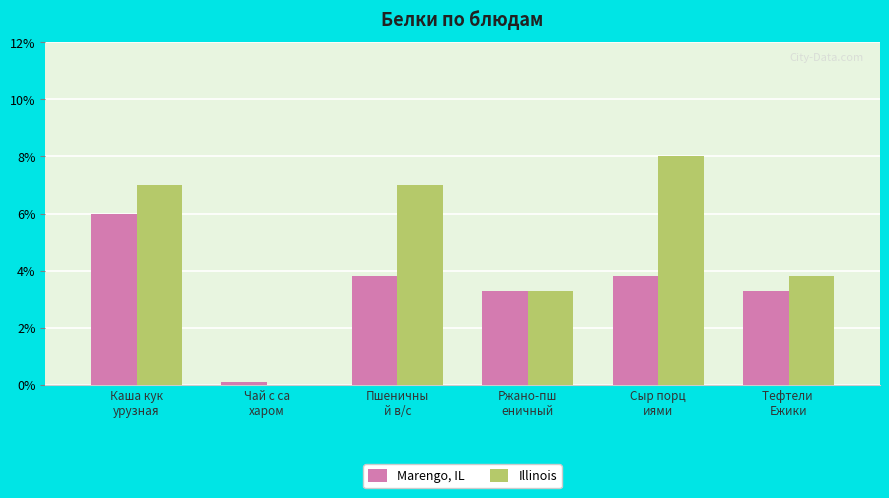

What is the maximum value shown in the chart?

8.0